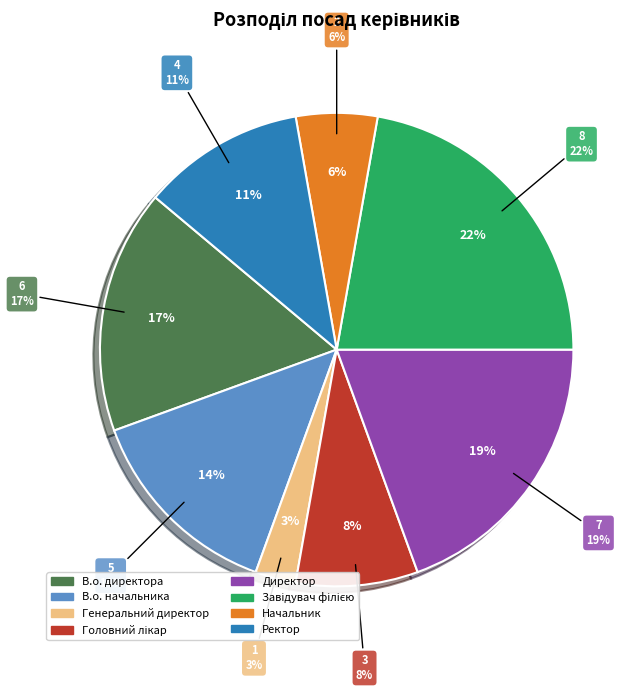

The Директор slice represents 19% of the pie. True or false?

True